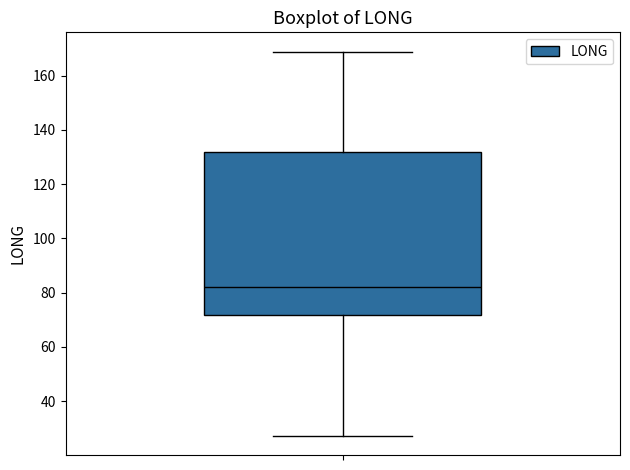

Where does the median line of the box sit on the y-axis? The values are not printed on the chart, so give them approximately, as read against the axis.

82